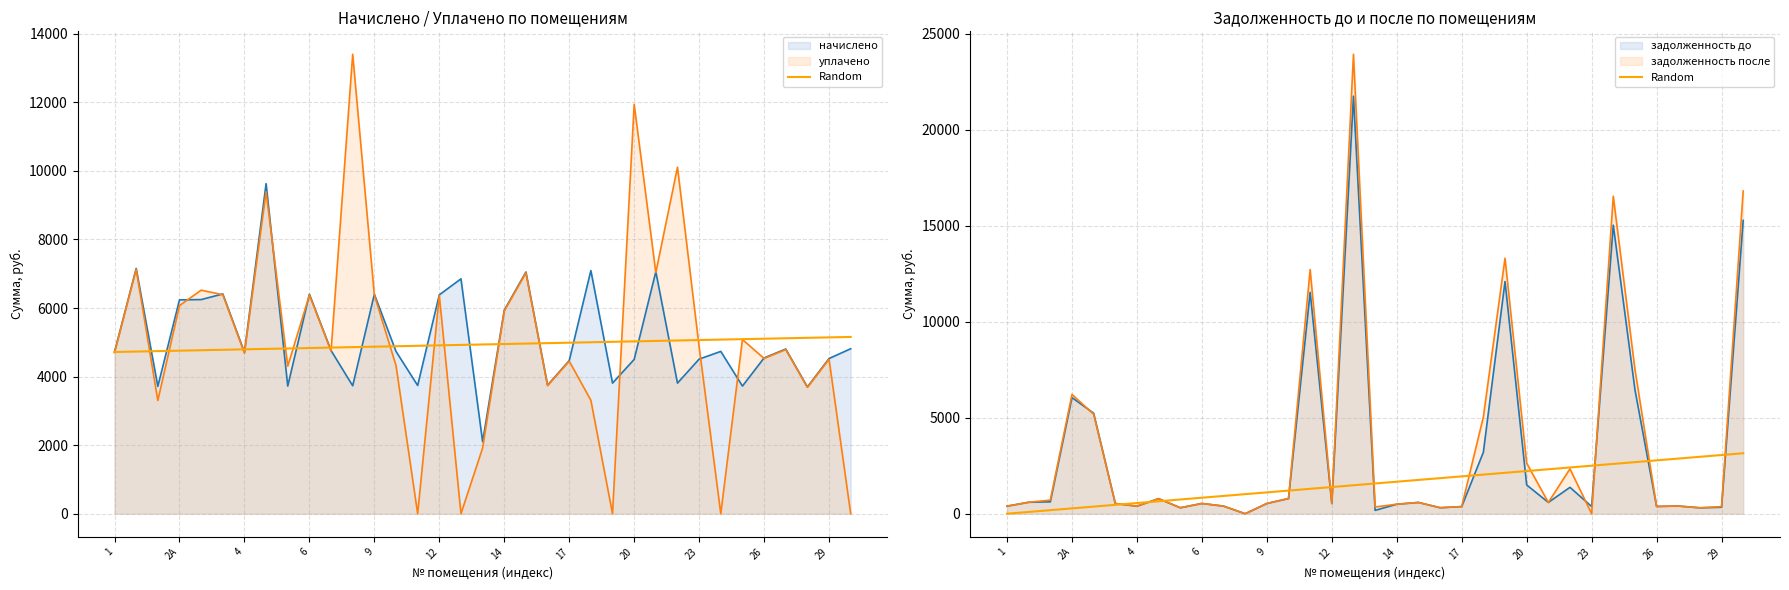

The value at 2А is 4824.0. True or false?

False